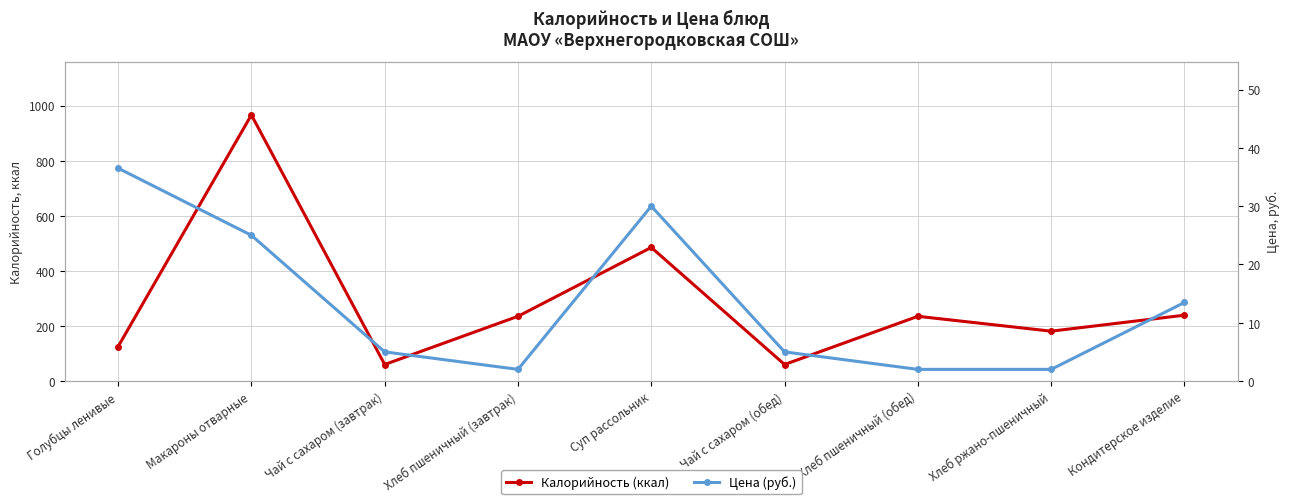

What is the total value across all series at Суп рассольник?

515.0